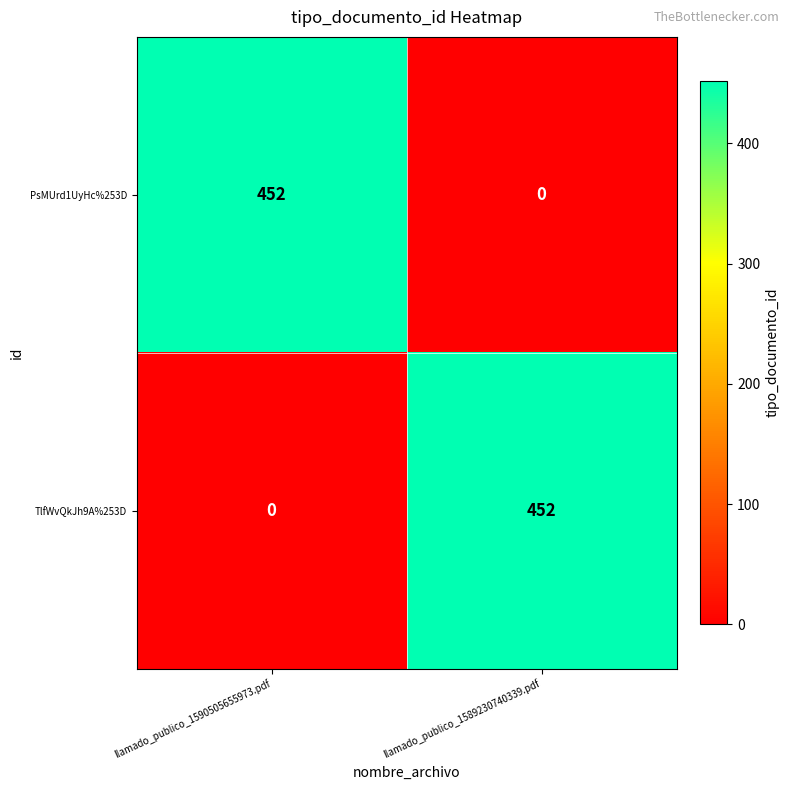

What is the maximum value shown in the chart?

452